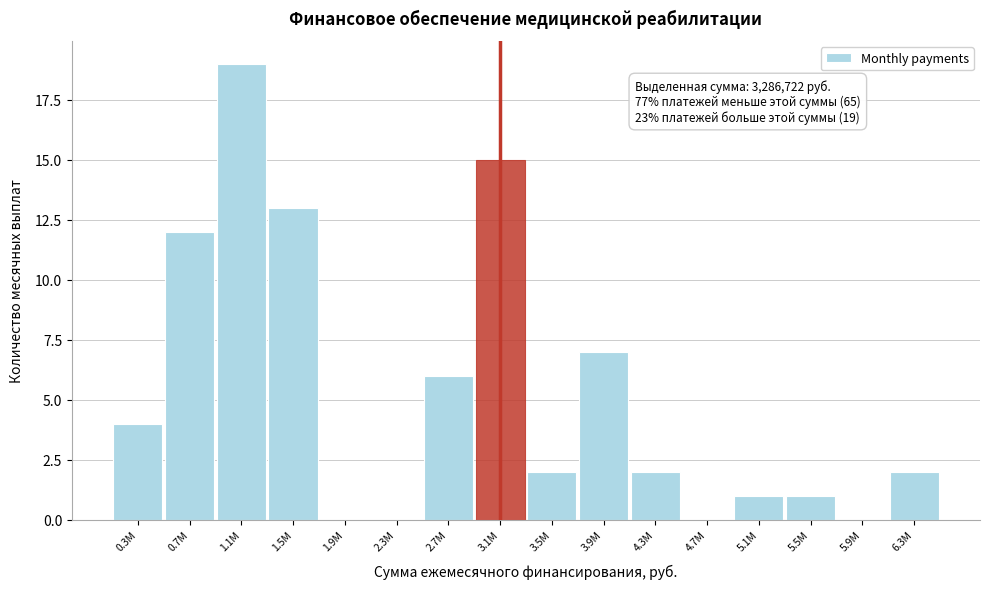

Reading left to right, transcribe all the data shown in this chart.

0.3M=4	0.7M=12	1.1M=19	1.5M=13	1.9M=0	2.3M=0	2.7M=6	3.1M=15	3.5M=2	3.9M=7	4.3M=2	4.7M=0	5.1M=1	5.5M=1	5.9M=0	6.3M=2